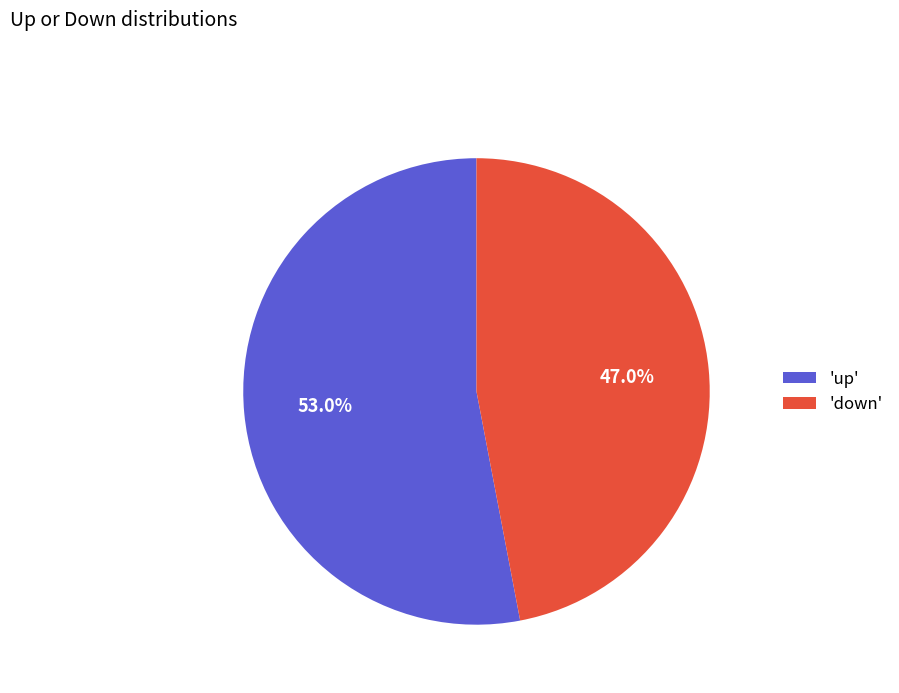

Which slice represents more than half of the pie?

'up'